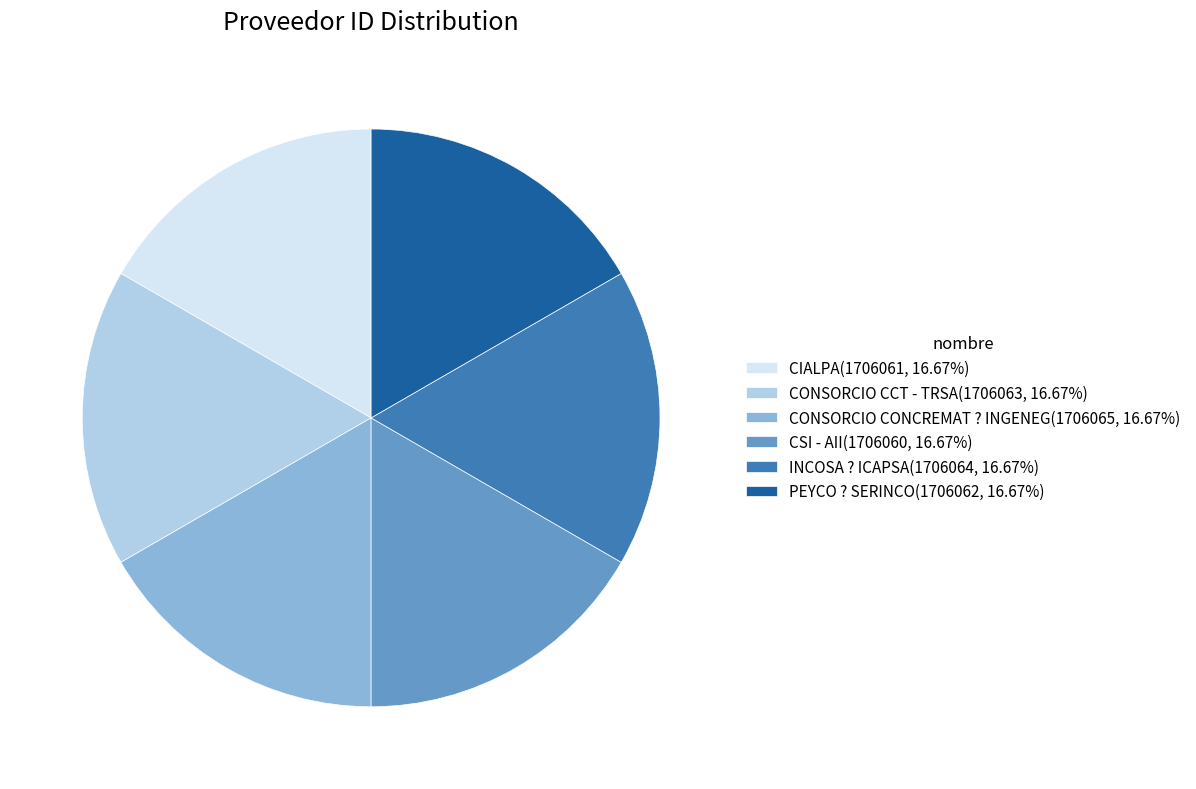

Approximately how many times larger is the value at PEYCO ? SERINCO(1706062, 16.67%) compared to INCOSA ? ICAPSA(1706064, 16.67%)?

1.0